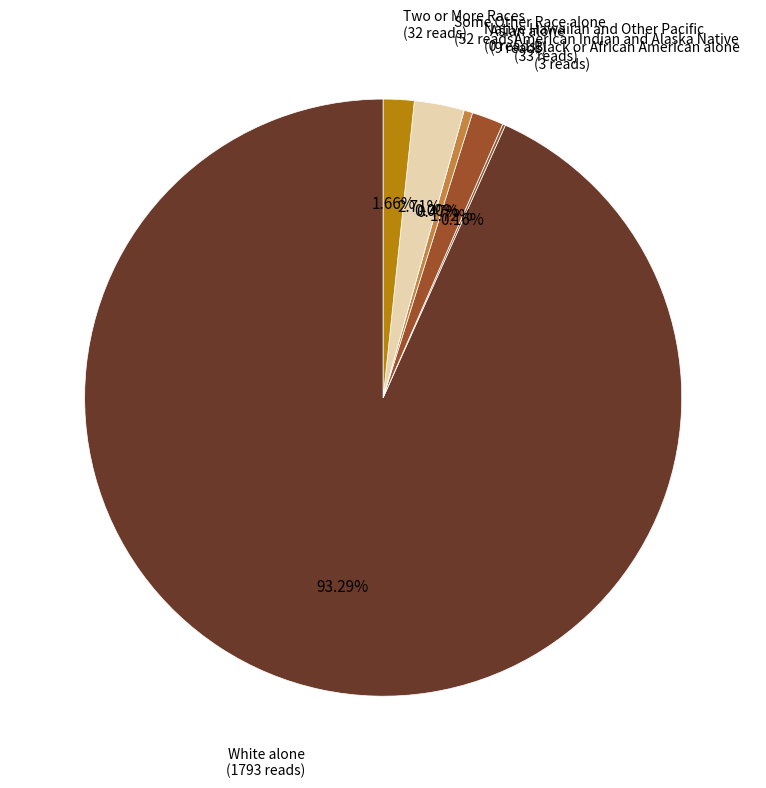

Approximately how many times larger is the value at Black or African American alone compared to Asian alone?

0.3